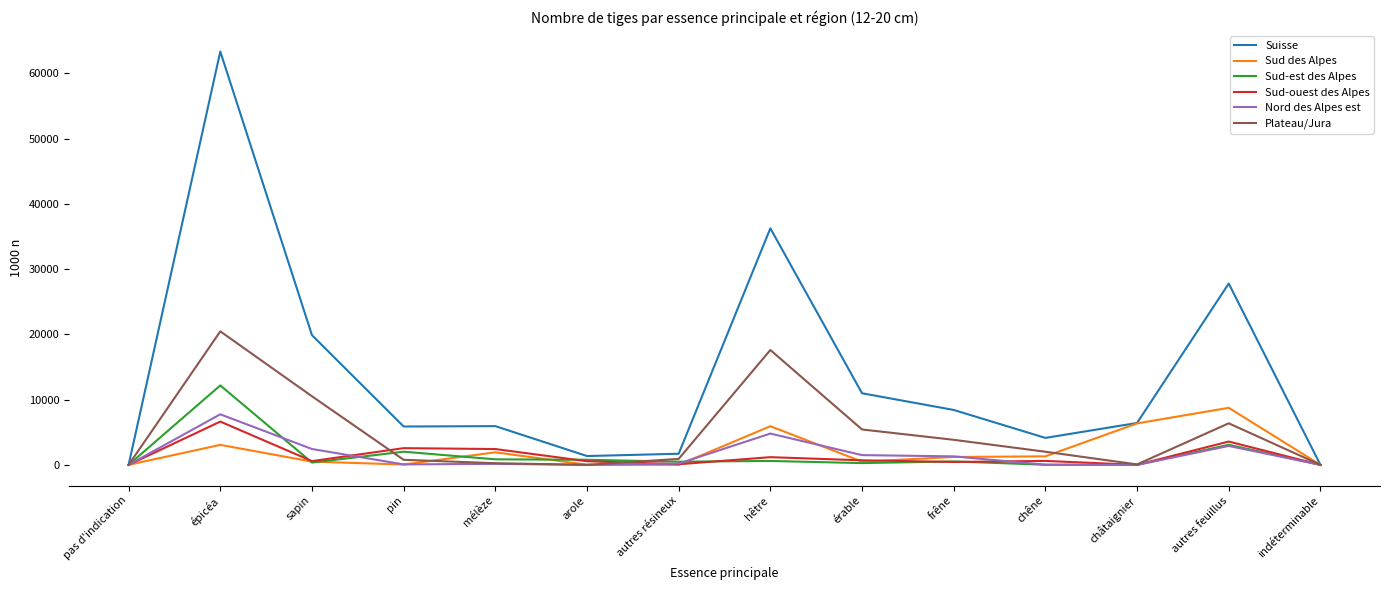

Count the number of data series in this chart.

6